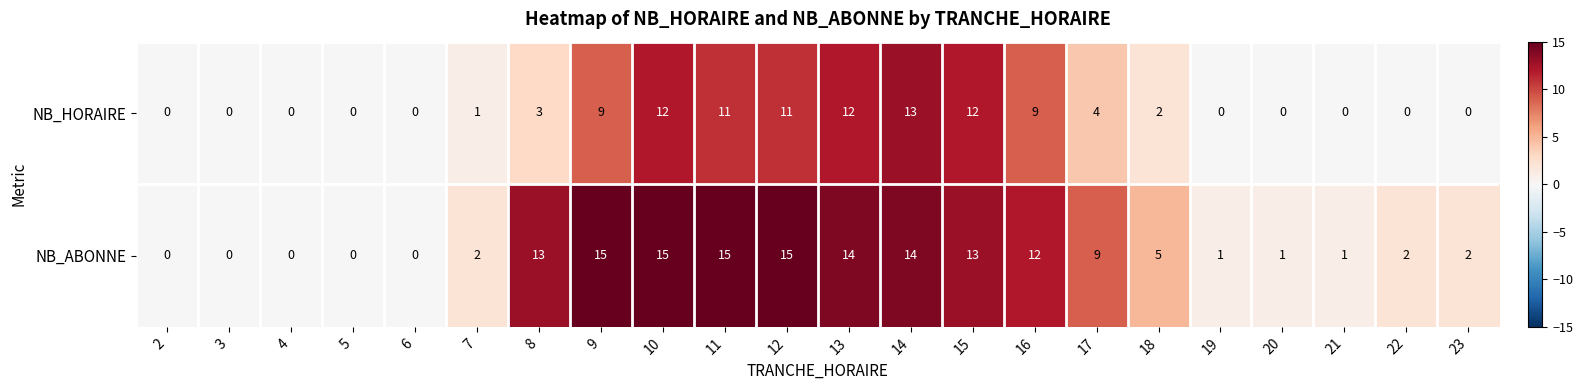

What is the difference between the NB_HORAIRE values at 13 and 18?

10